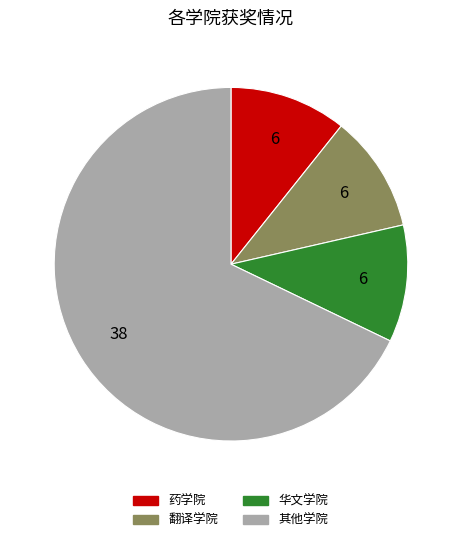

Is there a majority slice in this chart?

Yes